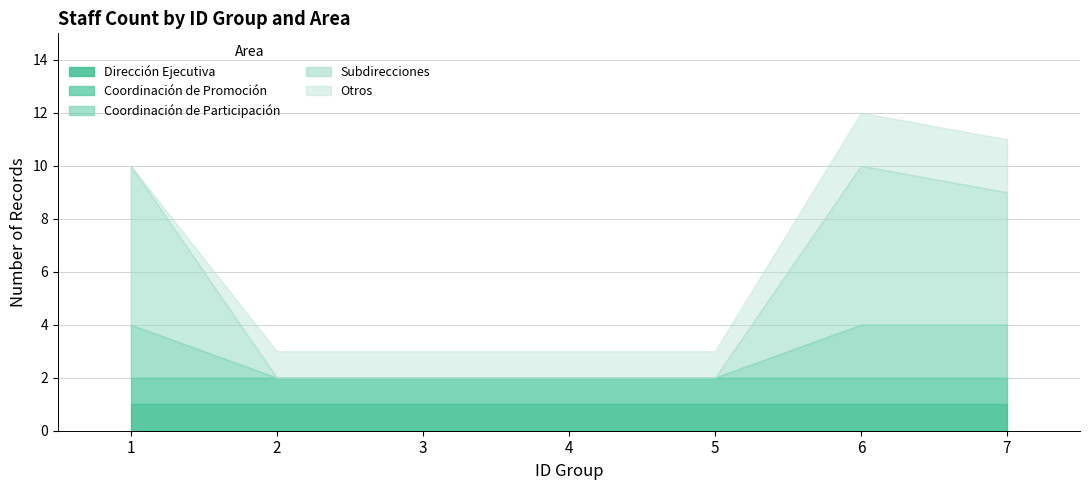

After their last crossing, which series has the higher values: Coordinación de Promoción or Subdirecciones?

Subdirecciones